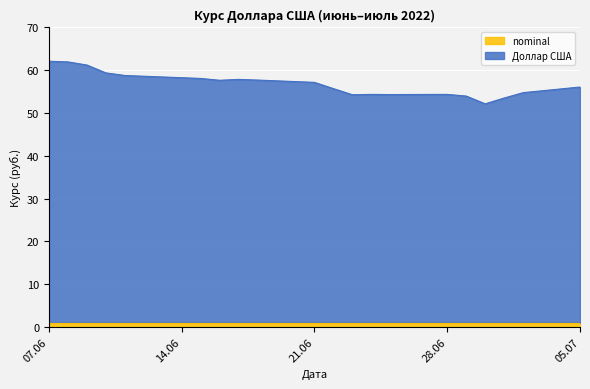

The chart shows a value of 54.8 at 2022-07-02. True or false?

True